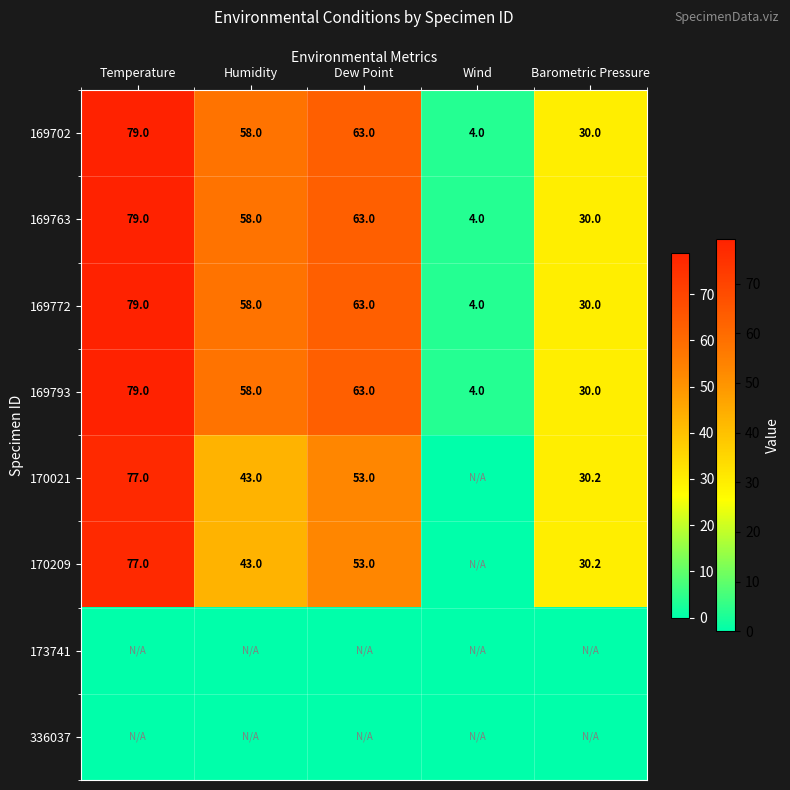

Rank the categories by 169793 value from lowest to highest.

Wind, Barometric Pressure, Humidity, Dew Point, Temperature